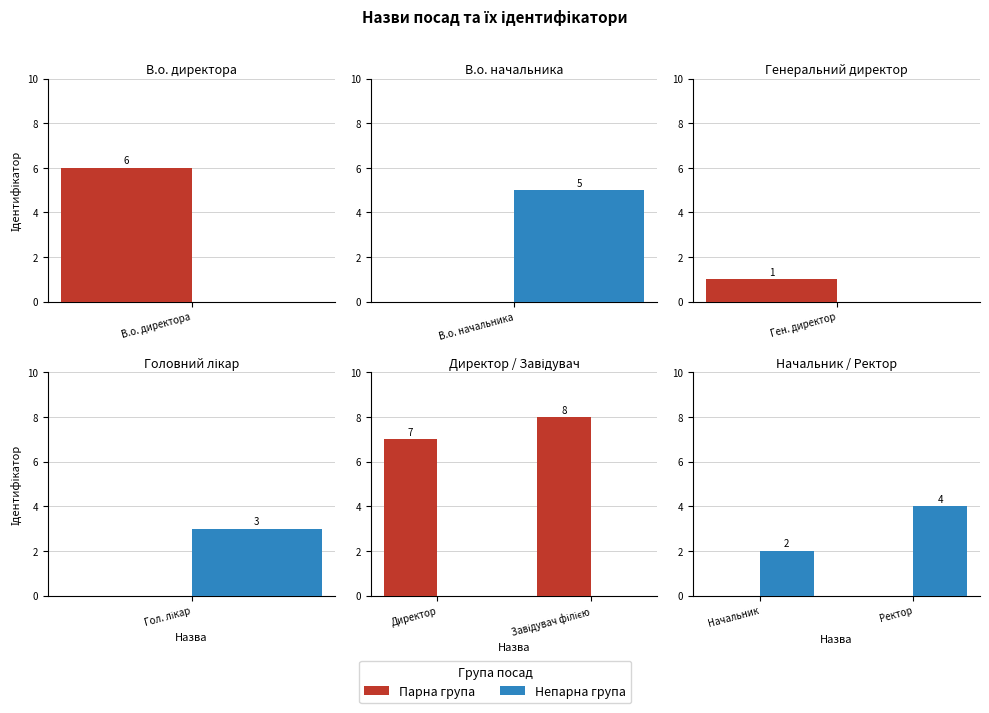

The value of Непарна група at Ректор is 6. True or false?

False